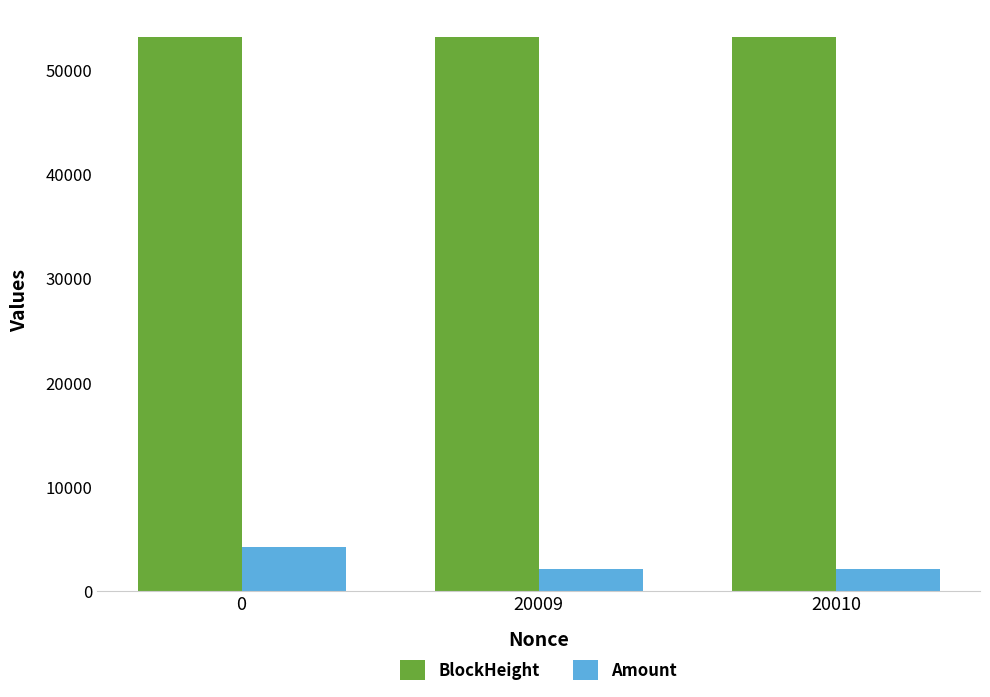

What are all the series names shown in the legend?

BlockHeight, Amount